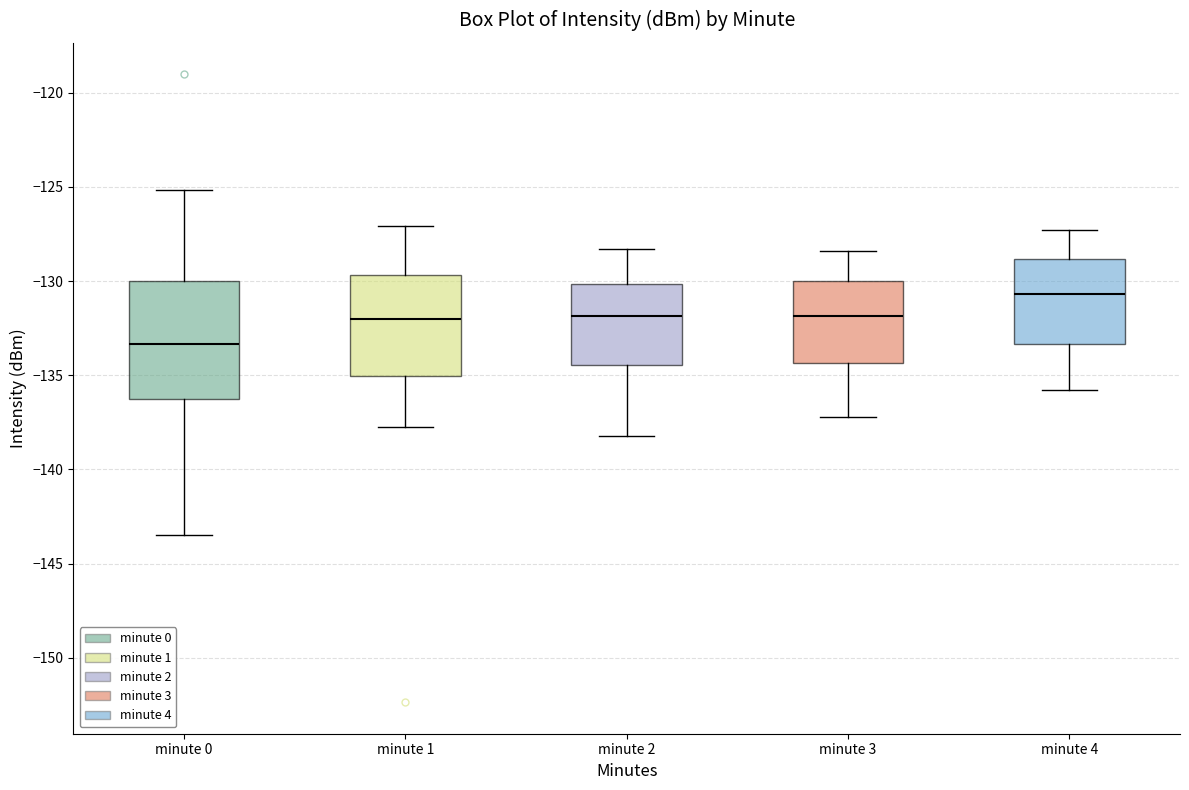

Where does the median line of the box for minute 4 sit on the y-axis? The values are not printed on the chart, so give them approximately, as read against the axis.

-130.5